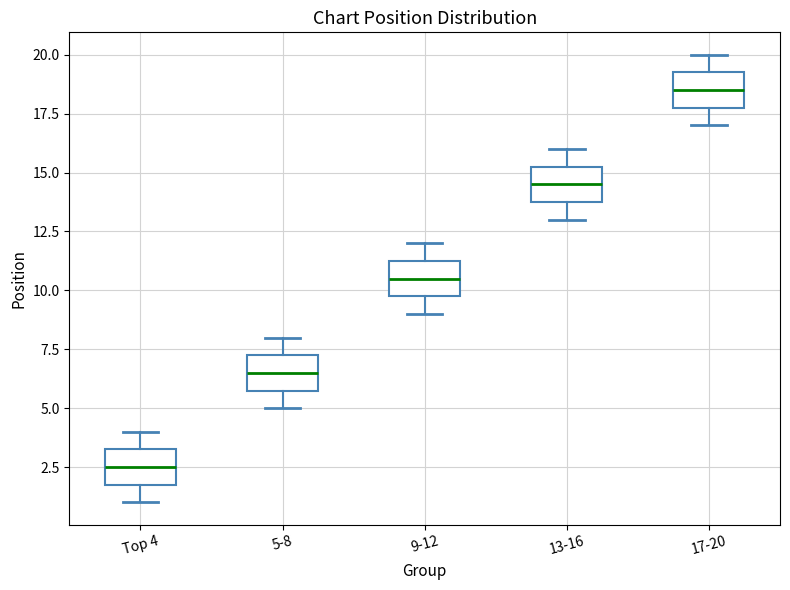

Which box's median line is the lowest?

Top 4